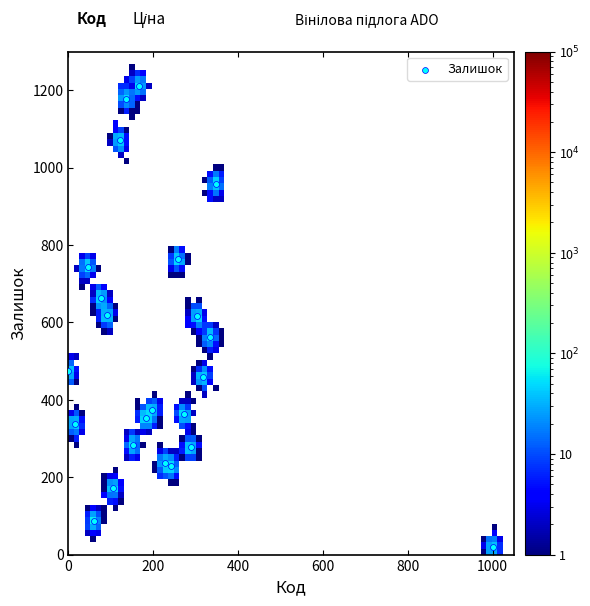

What is the range of Y values (max minus min)?

1190